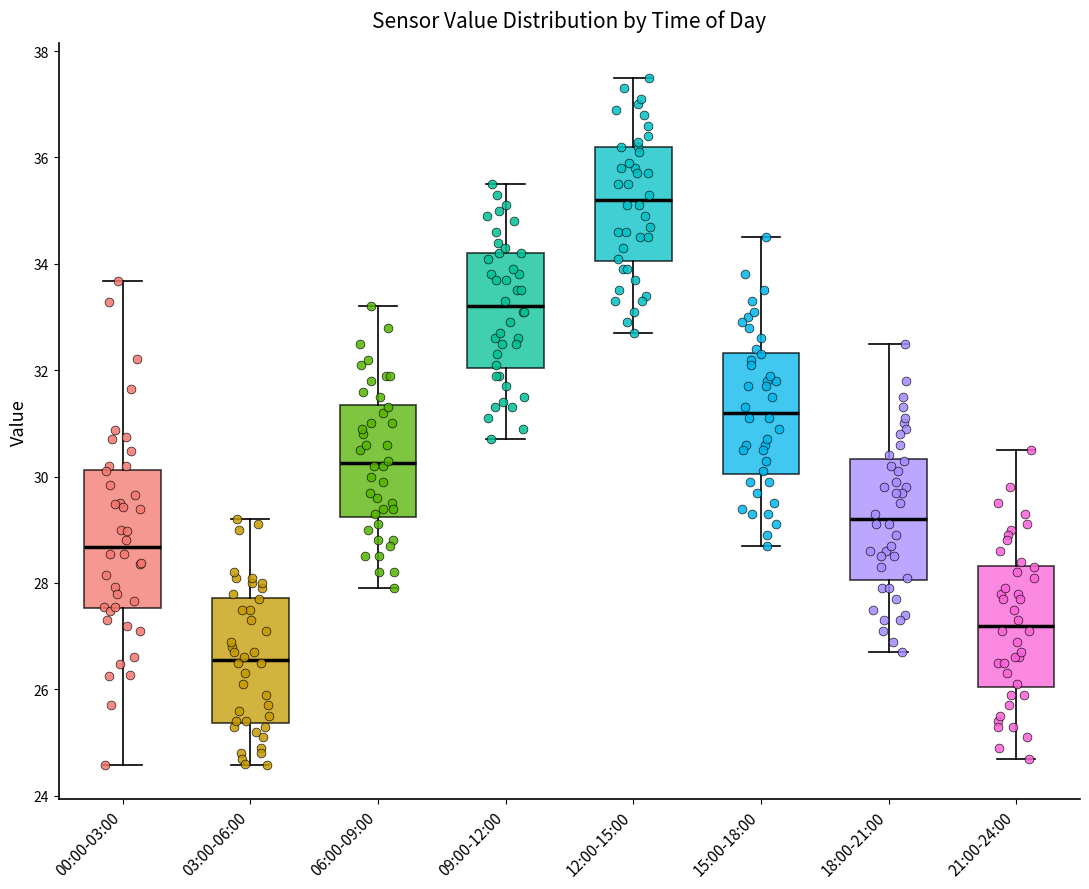

Reading left to right, read every box against the y-axis: the position of its median line, the range the box covers, and the ends of its whiskers. The values are not printed on the chart, so give them approximately, as read against the axis.

00:00-03:00: median 28.6, box 27.6 to 30.2, whiskers 24.6 to 33.6
03:00-06:00: median 26.6, box 25.4 to 27.8, whiskers 24.6 to 29.2
06:00-09:00: median 30.2, box 29.2 to 31.4, whiskers 28.0 to 33.2
09:00-12:00: median 33.2, box 32.0 to 34.2, whiskers 30.8 to 35.6
12:00-15:00: median 35.2, box 34.0 to 36.2, whiskers 32.8 to 37.6
15:00-18:00: median 31.2, box 30.0 to 32.4, whiskers 28.8 to 34.6
18:00-21:00: median 29.2, box 28.0 to 30.4, whiskers 26.8 to 32.6
21:00-24:00: median 27.2, box 26.0 to 28.4, whiskers 24.8 to 30.6